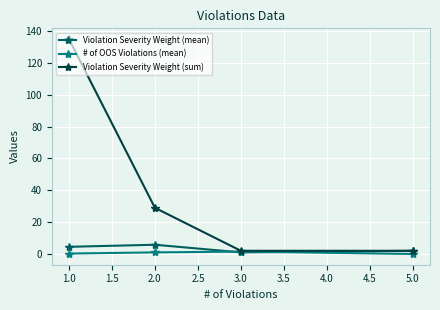

How many data points in Violation Severity Weight (sum) are less than 29?

2